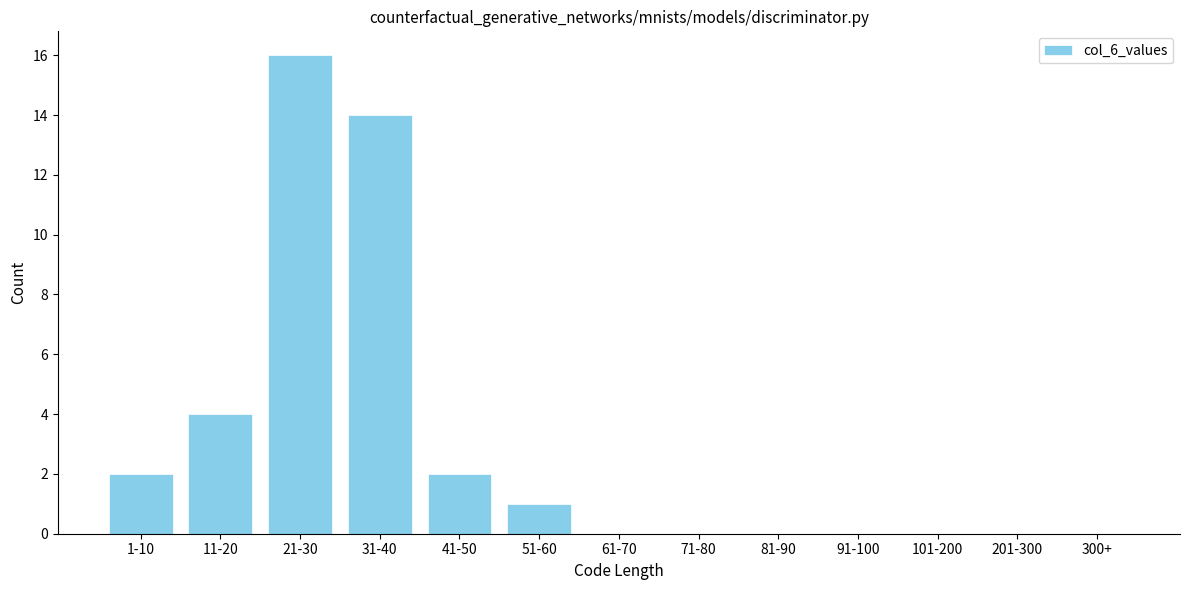

Reading left to right, extract all data points from this chart.

1-10=2	11-20=4	21-30=16	31-40=14	41-50=2	51-60=1	61-70=0	71-80=0	81-90=0	91-100=0	101-200=0	201-300=0	300+=0